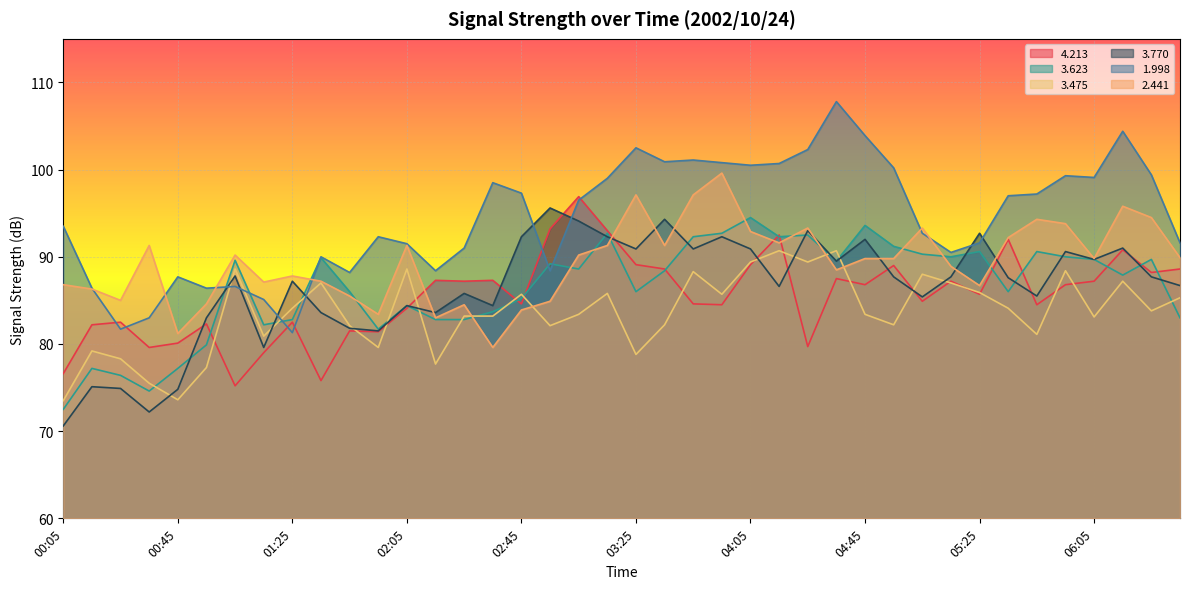

What is the sum of all   3.623 values?

3460.2